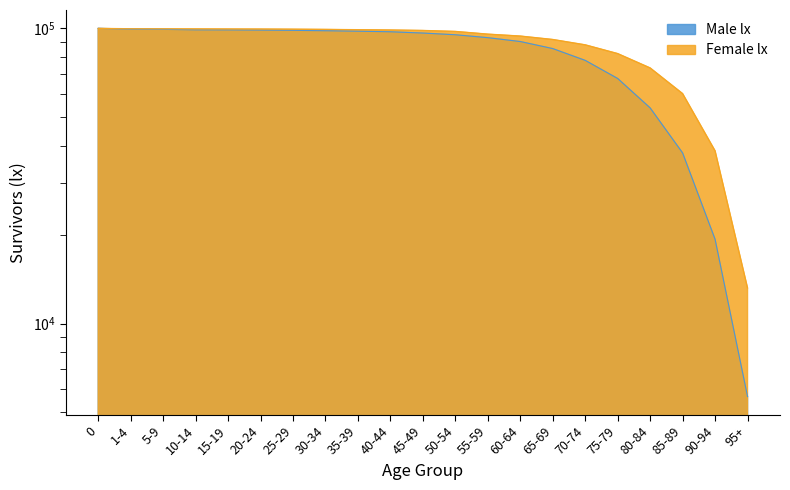

Reading left to right, extract all data points from this chart.

Male lx: 100000	99415	99258	98896	98847	98711	98509	98187	97845	97406	96435	95155	93020	90258	85429	77915	67651	53779	37846	19301	5656
Female lx: 100000	99700	99634	99610	99549	99496	99381	99217	98979	98758	98397	97656	95613	94187	91701	87952	82146	73451	60120	38476	13200